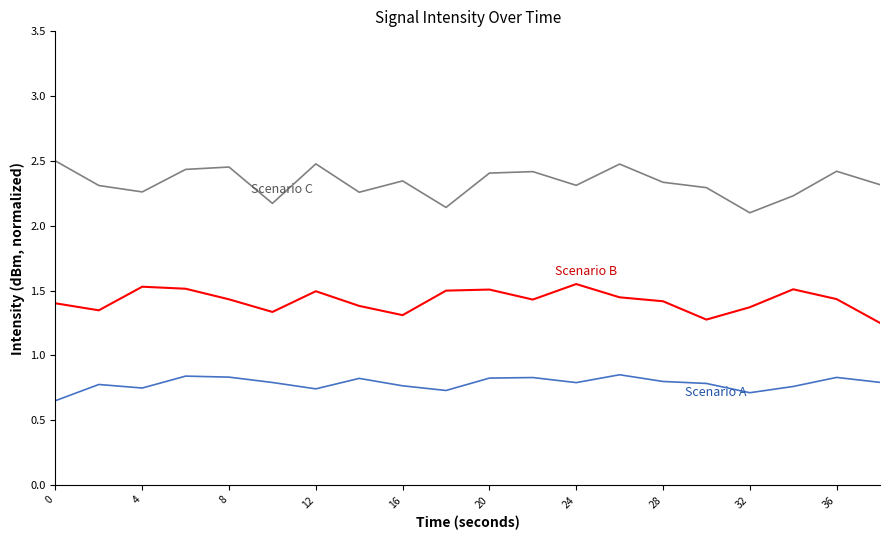

Reading left to right, list all the values displayed in this chart.

Scenario A: 0.7	0.8	0.7	0.8	0.8	0.8	0.7	0.8	0.8	0.7	0.8	0.8	0.8	0.8	0.8	0.8	0.7	0.8	0.8	0.8
Scenario B: 1.4	1.3	1.5	1.5	1.4	1.3	1.5	1.4	1.3	1.5	1.5	1.4	1.6	1.4	1.4	1.3	1.4	1.5	1.4	1.2
Scenario C: 2.5	2.3	2.3	2.4	2.5	2.2	2.5	2.3	2.3	2.1	2.4	2.4	2.3	2.5	2.3	2.3	2.1	2.2	2.4	2.3